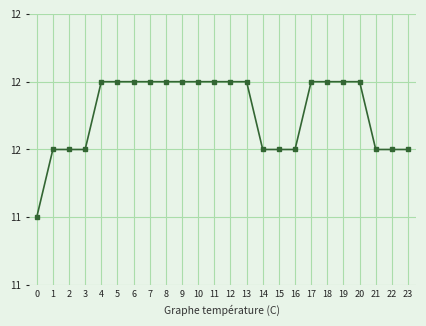

What value does the data have at 15?

11.5